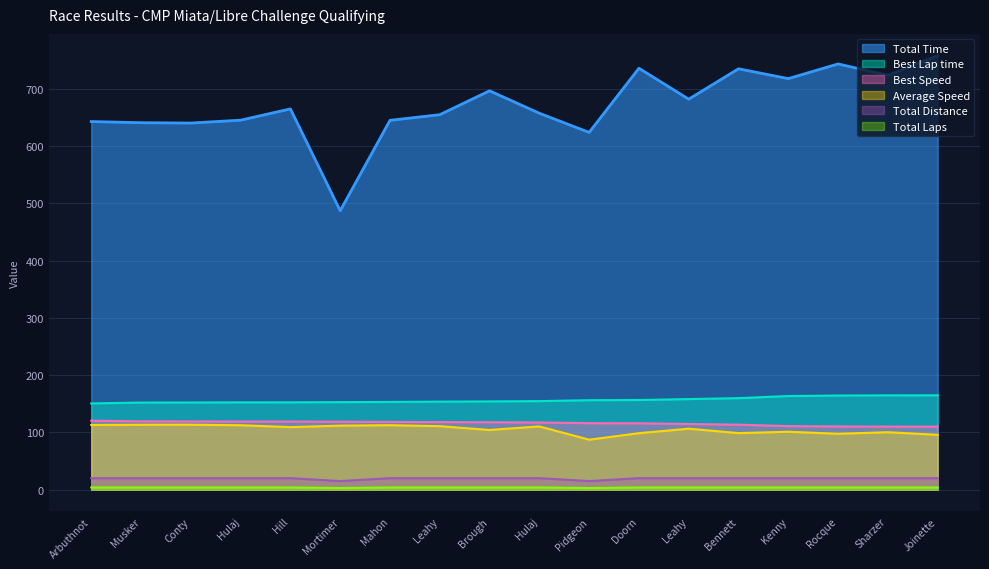

Does the chart have visible grid lines?

Yes